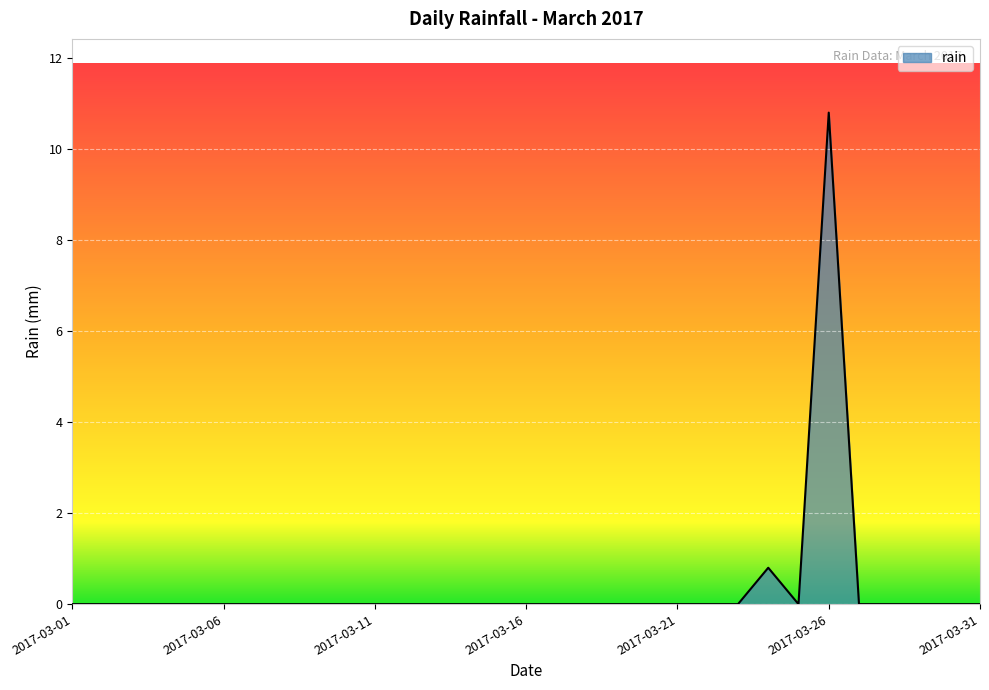

What is the sum of all values?

11.6